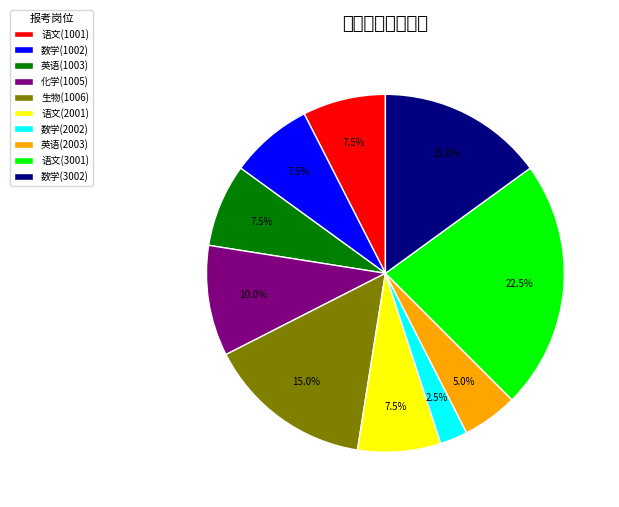

To the nearest percent, what is the difference between the largest and smallest slice percentages?

20%